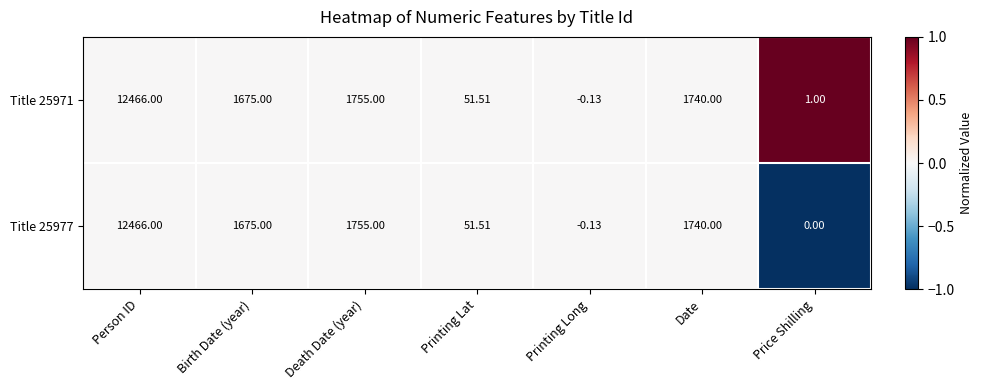

Which label corresponds to the largest value in the chart?

Person ID